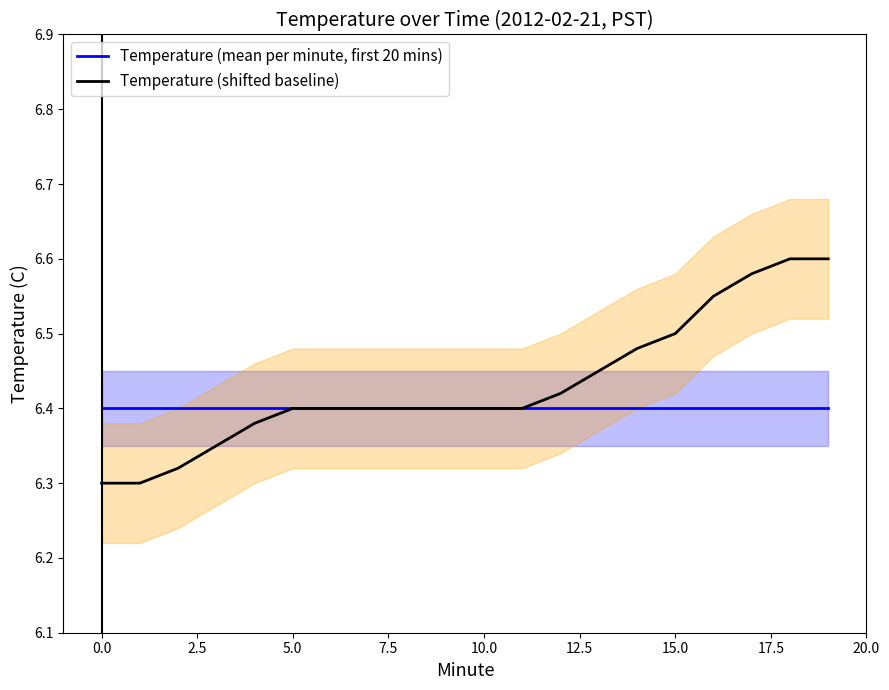

What is the minimum value shown in the chart?

6.3